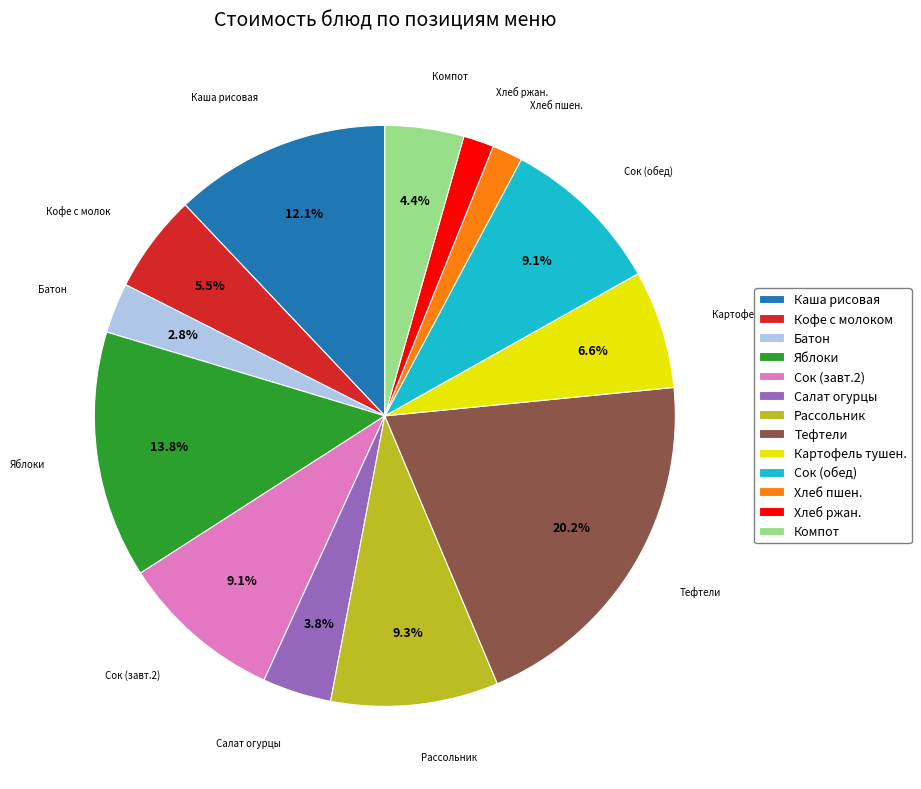

Is there any slice that represents more than half of the pie?

No